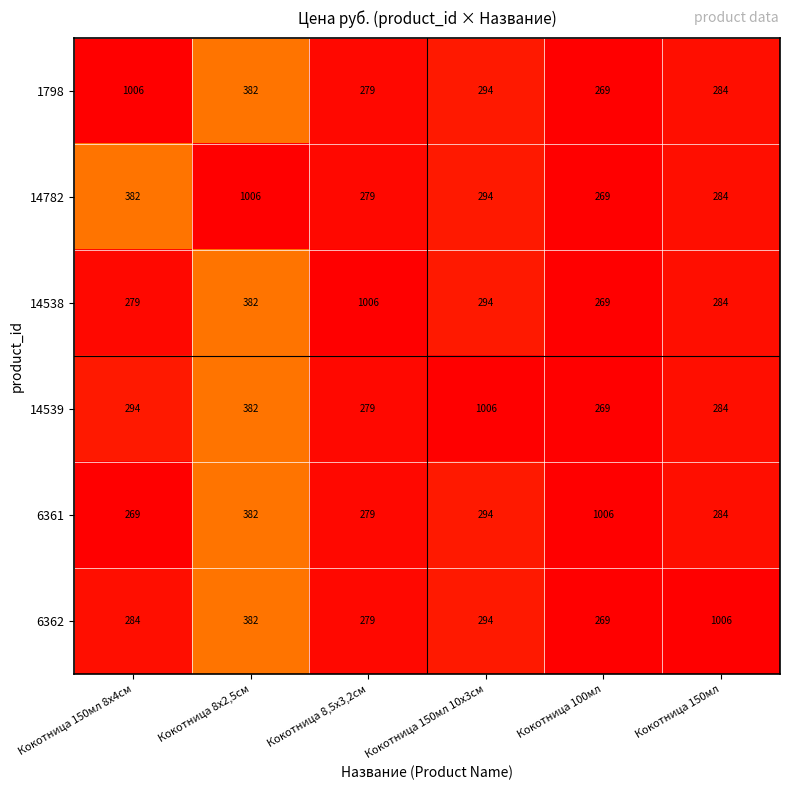

Which category has the lowest value in the 6362 series?

Кокотница 100мл